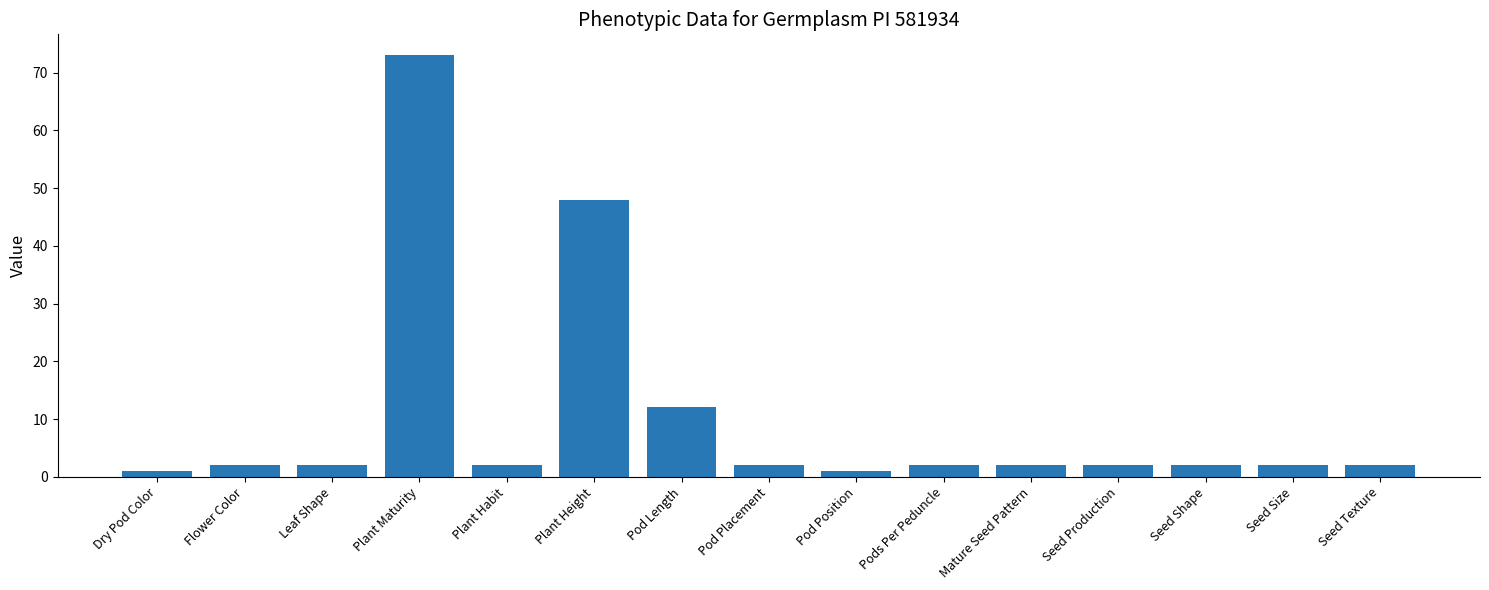

What is the sum of the values at Seed Size and Plant Maturity?

75